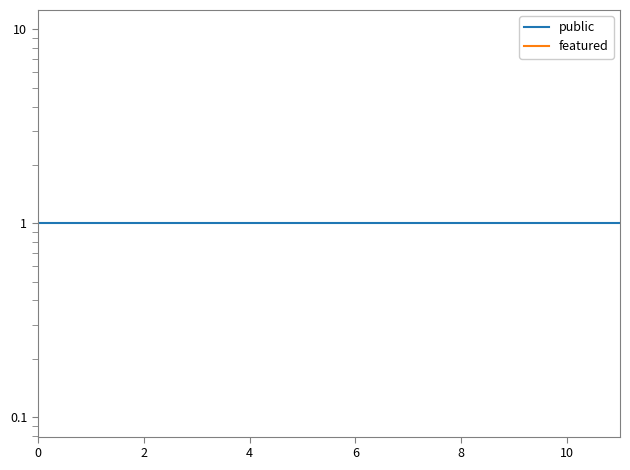

Reading left to right, what are all the values shown in this chart?

public: 1	1	1	1	1	1	1	1	1	1	1	1
featured: 0	0	0	0	0	0	0	0	0	0	0	0